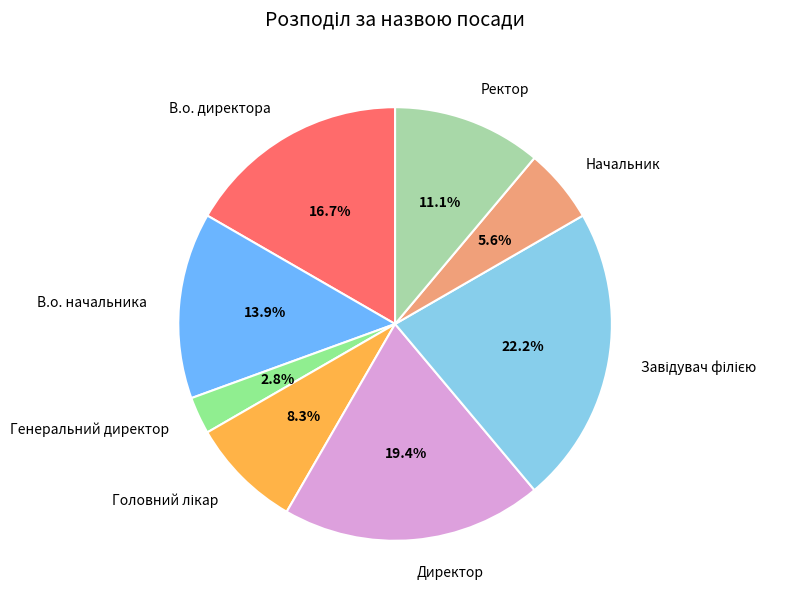

What is the smallest slice in the pie chart?

Генеральний директор